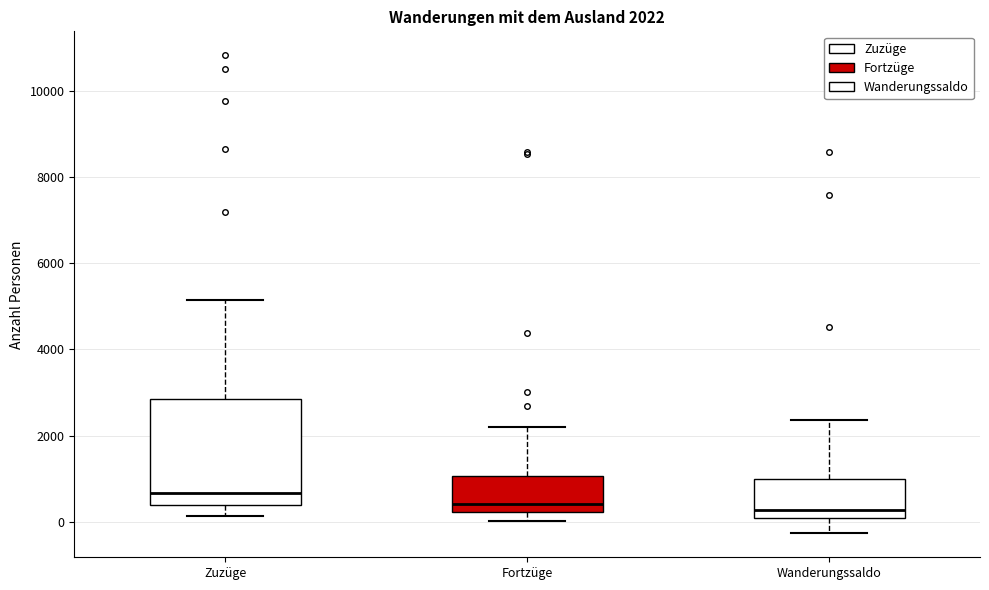

Comparing the boxes themselves (not the whiskers), which one is the tallest?

Zuzüge